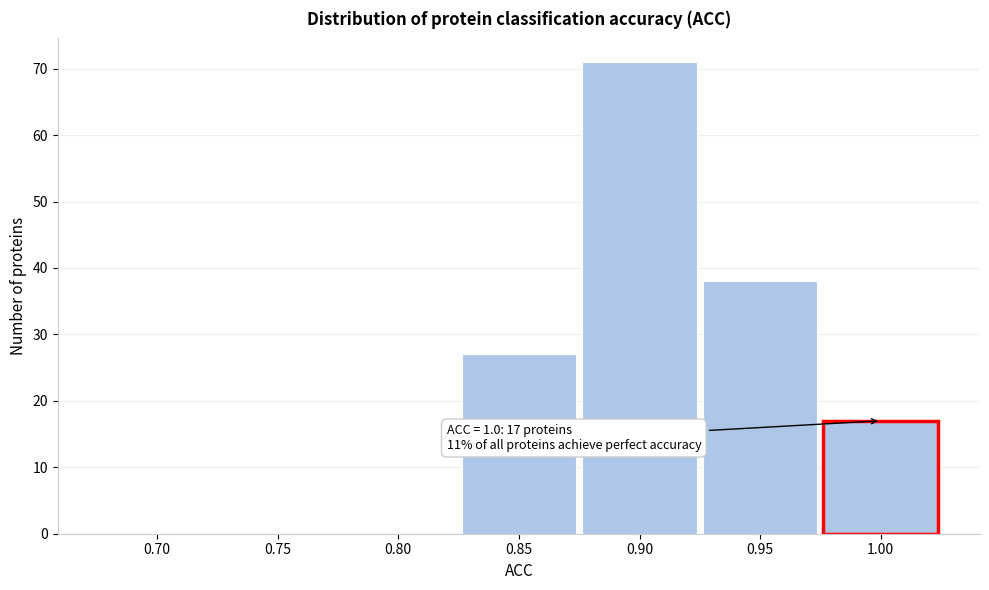

Reading left to right, list all the values displayed in this chart.

0.70=0	0.75=0	0.80=0	0.85=27	0.90=71	0.95=38	1.00=17